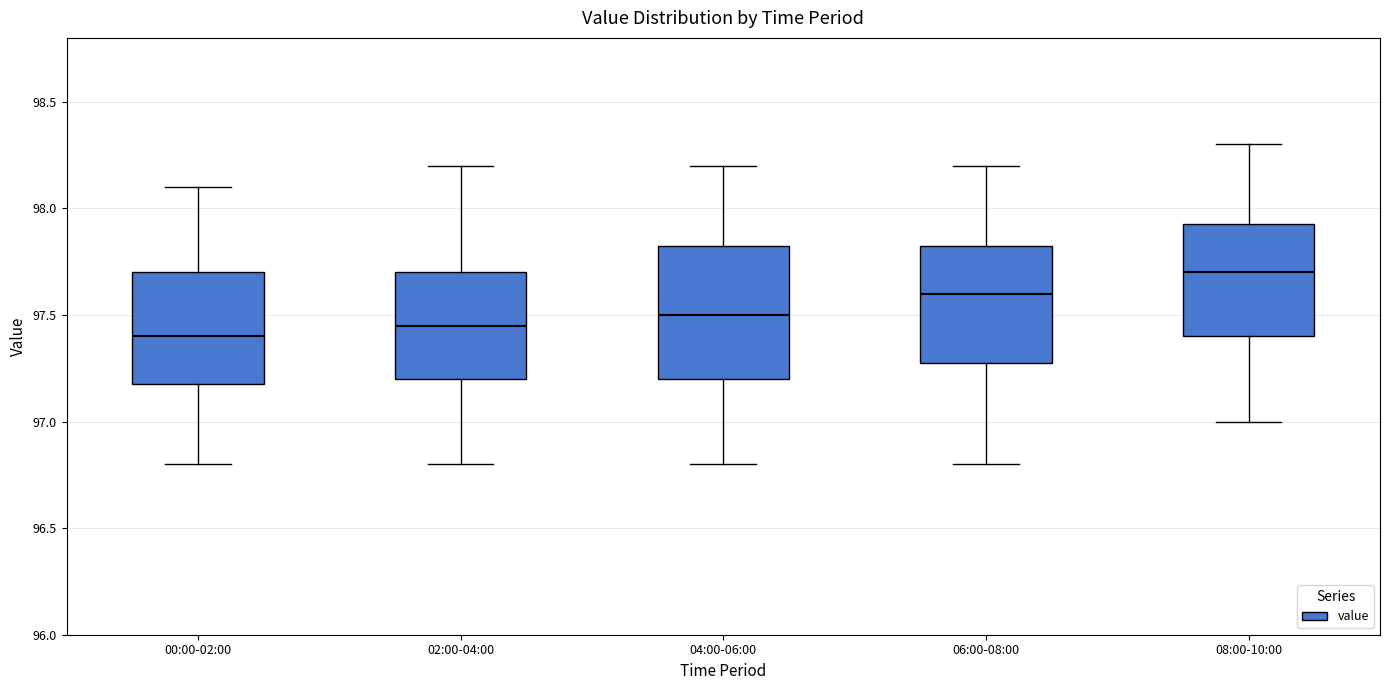

Reading left to right, transcribe this box plot: for each box, give where its median line is, the range the box spans, and where its two whiskers end, as read against the y-axis. The values are not printed on the chart, so give them approximately, as read against the axis.

00:00-02:00: median 97.40, box 97.20 to 97.70, whiskers 96.80 to 98.10
02:00-04:00: median 97.45, box 97.20 to 97.70, whiskers 96.80 to 98.20
04:00-06:00: median 97.50, box 97.20 to 97.85, whiskers 96.80 to 98.20
06:00-08:00: median 97.60, box 97.30 to 97.85, whiskers 96.80 to 98.20
08:00-10:00: median 97.70, box 97.40 to 97.95, whiskers 97.00 to 98.30